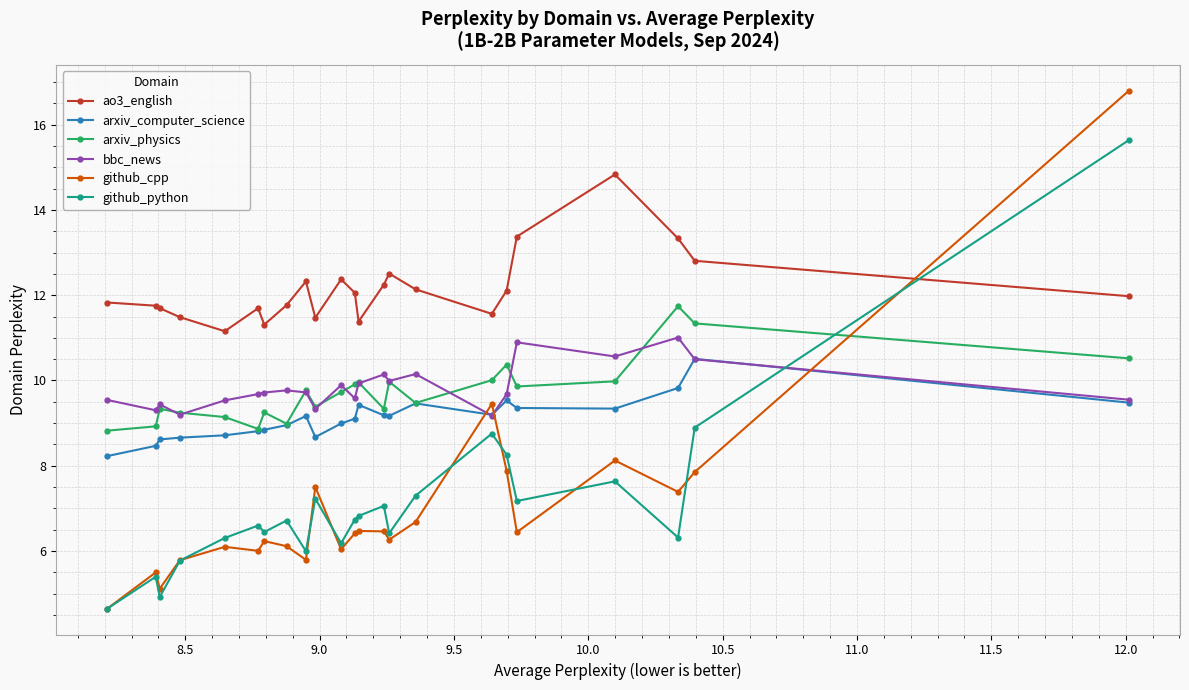

What is the greatest value displayed?

16.8